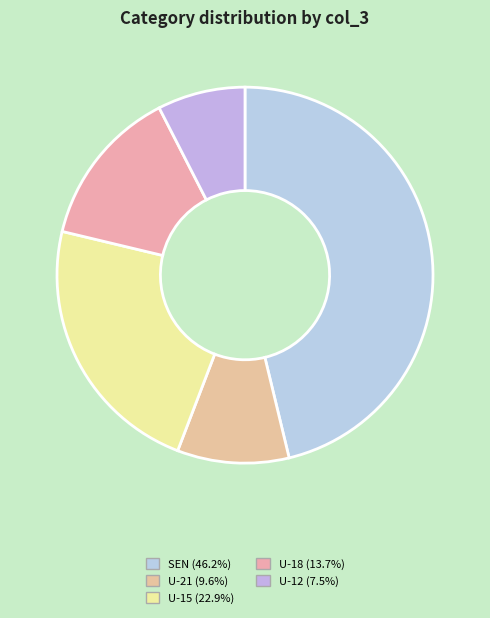

To the nearest percent, what portion does U-21 represent?

10%